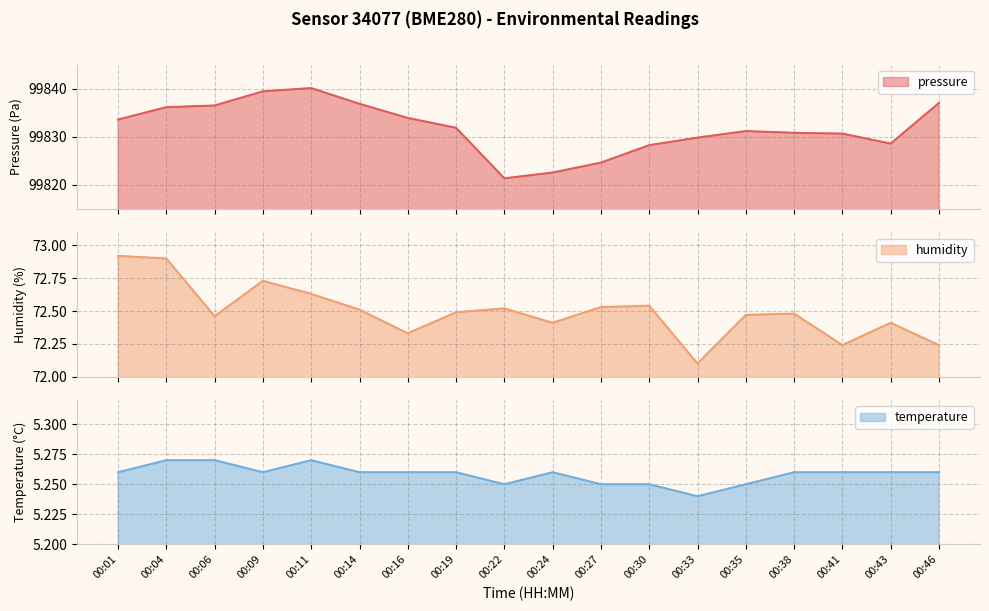

Rank the series by their maximum value, from highest to lowest.

pressure, humidity, temperature